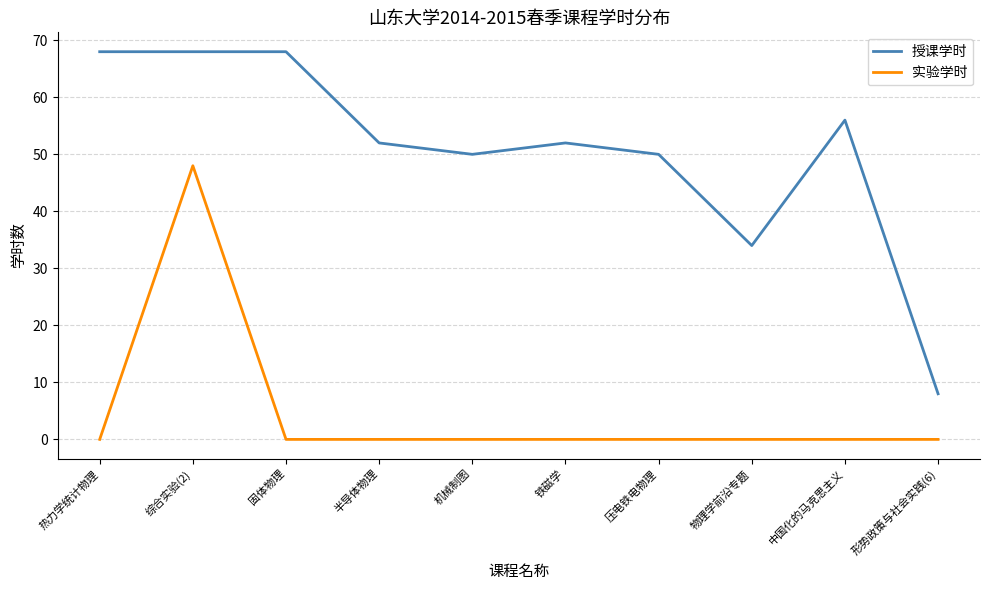

Is it true that 授课学时 equals 84 at 铁磁学?

False